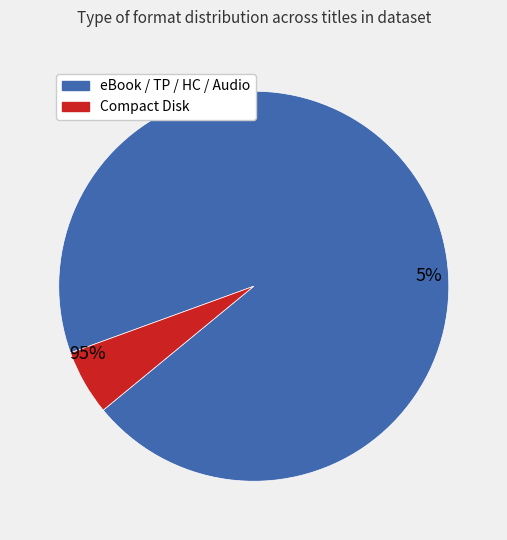

Does Compact Disk represent more than half of the total?

No